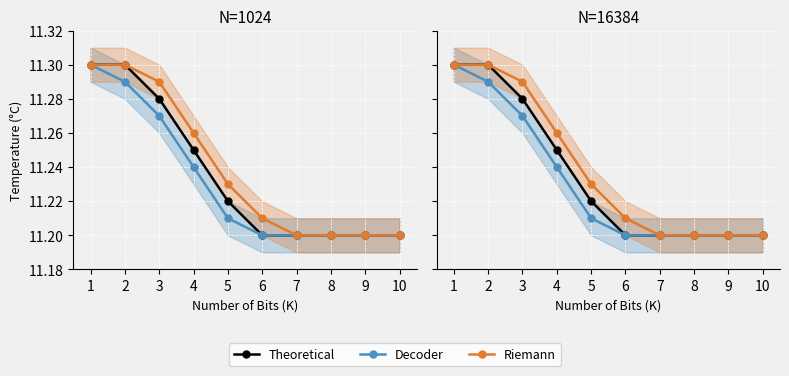

What are all the series names shown in the legend?

Theoretical, Decoder, Riemann